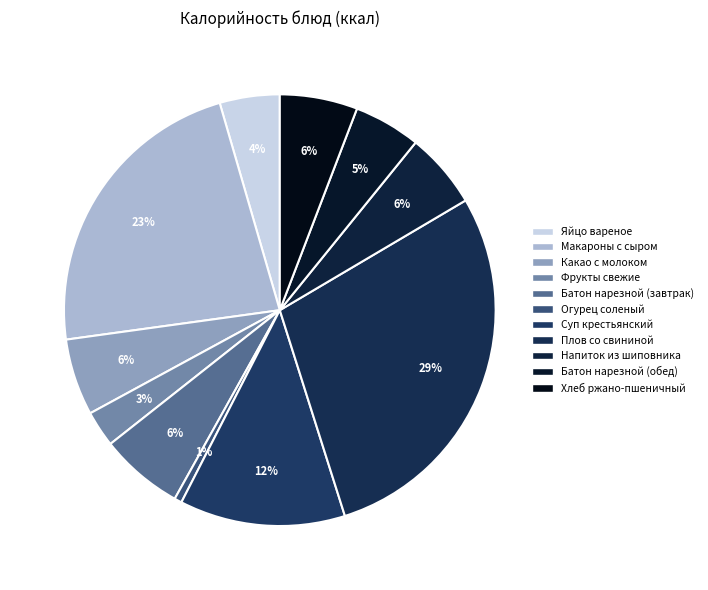

What is the change in value from Суп крестьянский to Плов со свининой?

+227.1